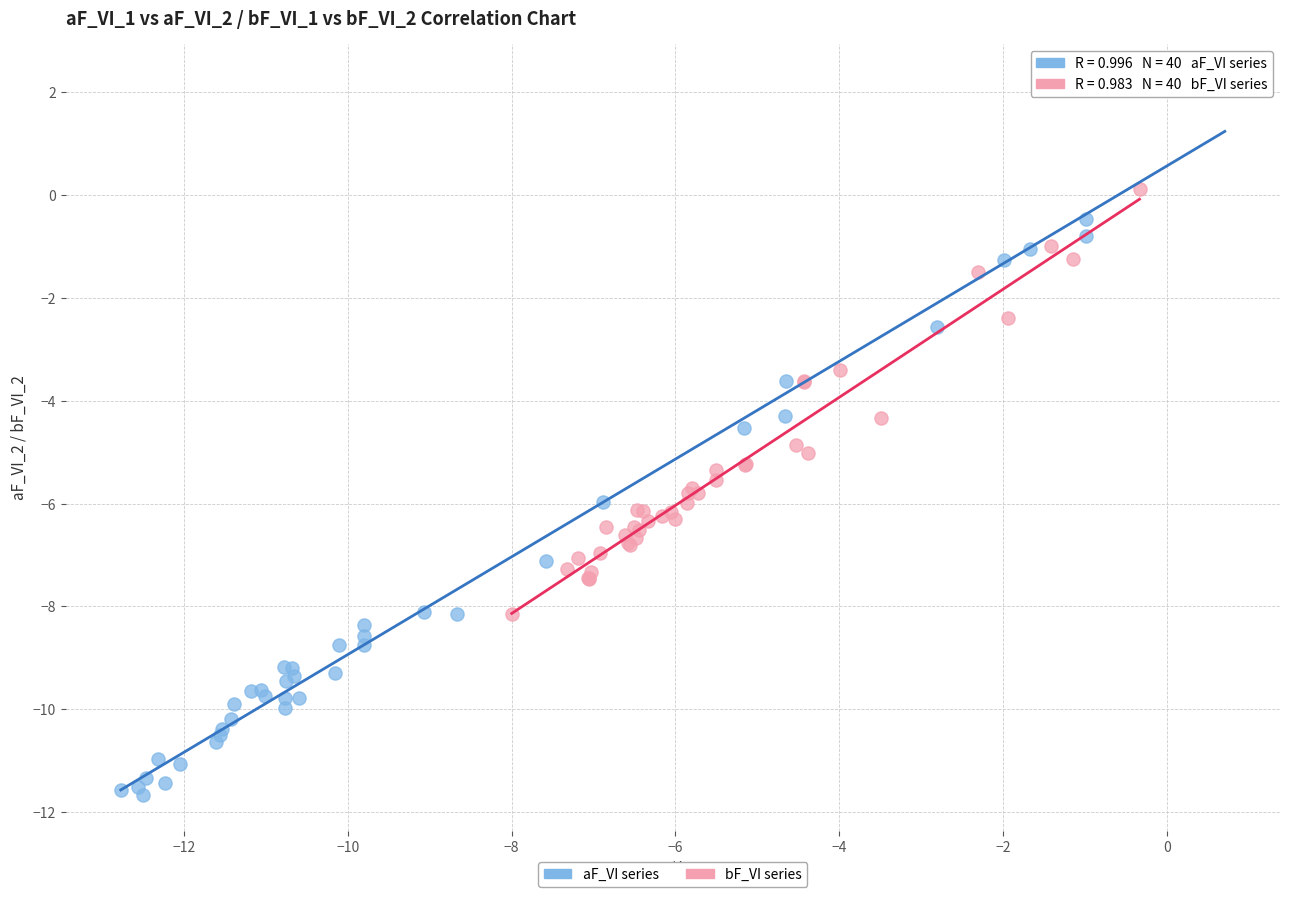

Which series reaches the maximum Y coordinate?

aF_VI series